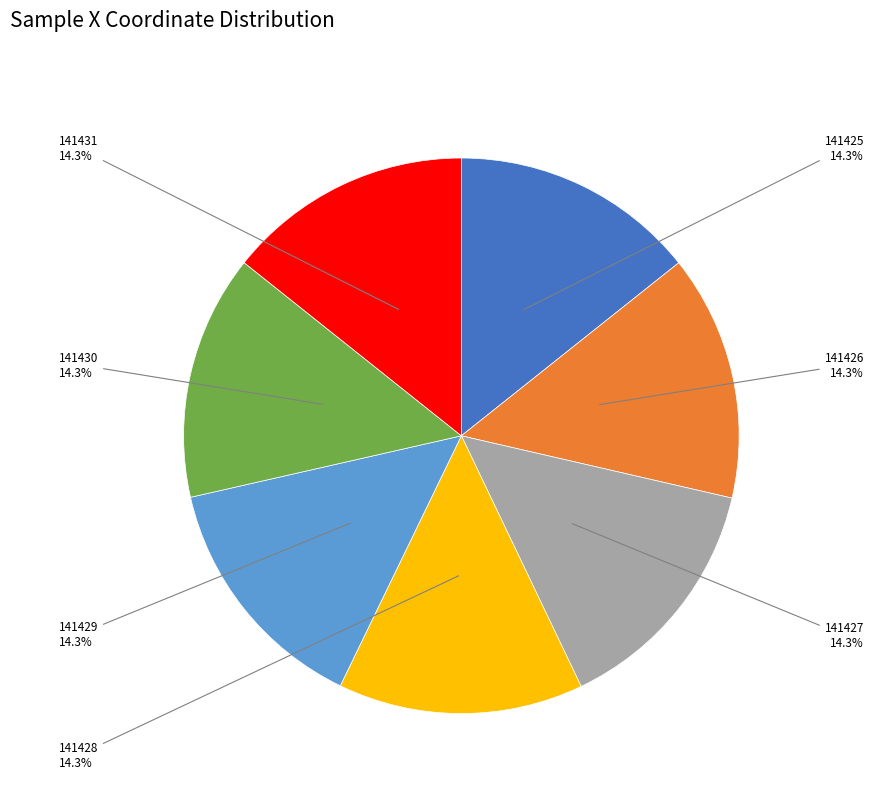

Is there any slice that represents more than half of the pie?

No